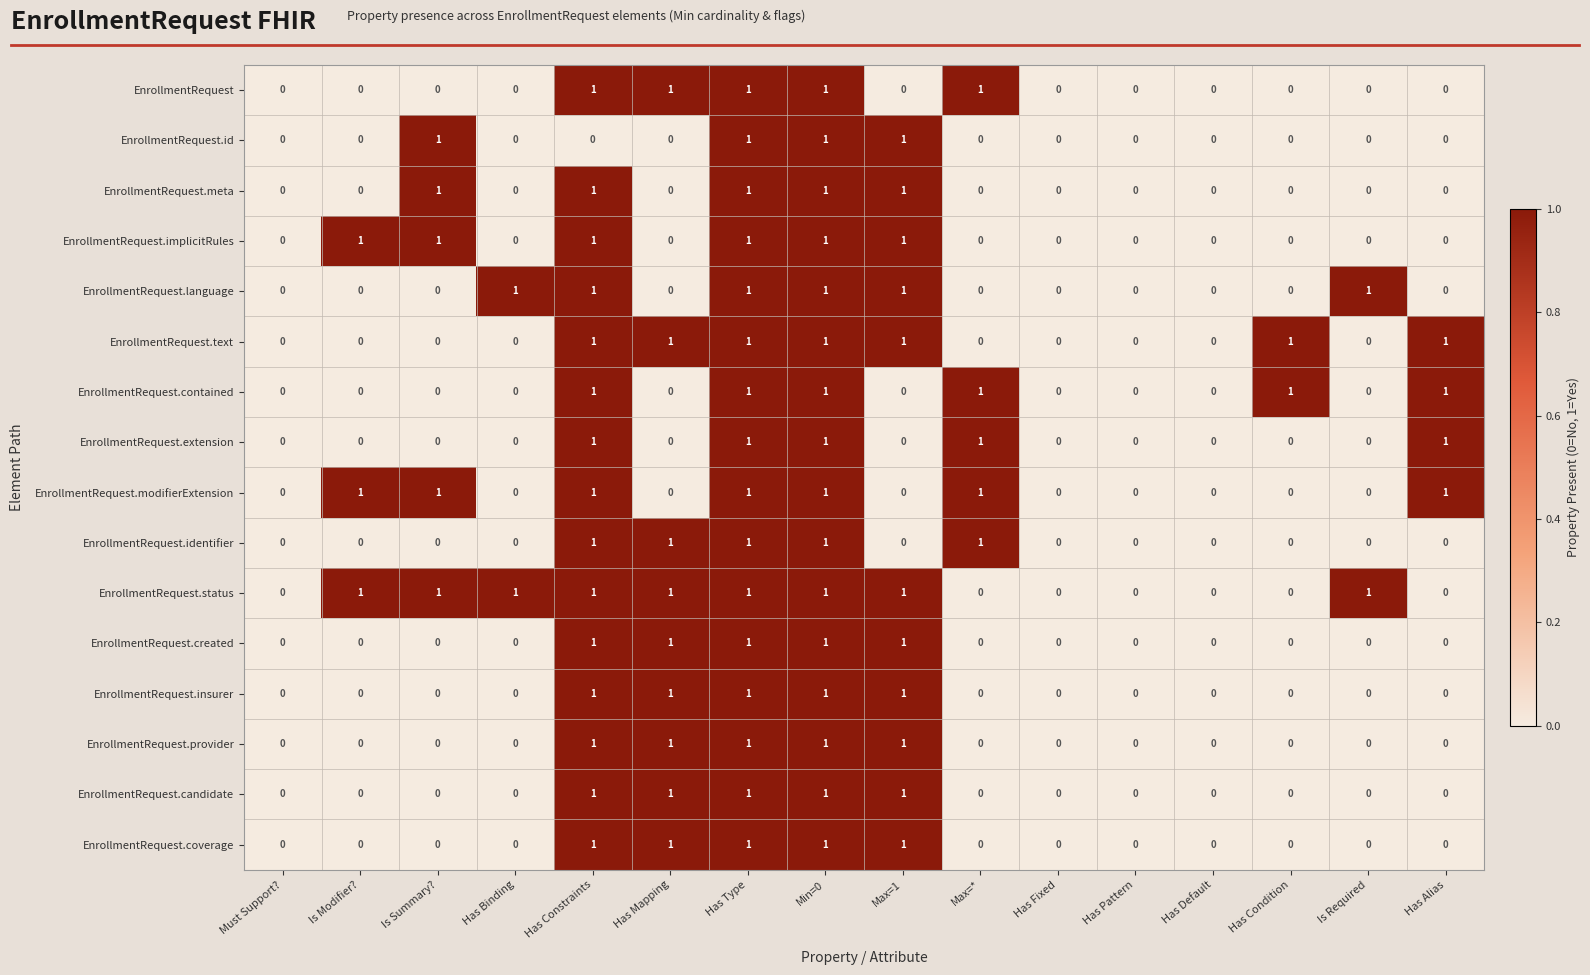

The EnrollmentRequest.meta series shows 1 at Min=0. True or false?

True